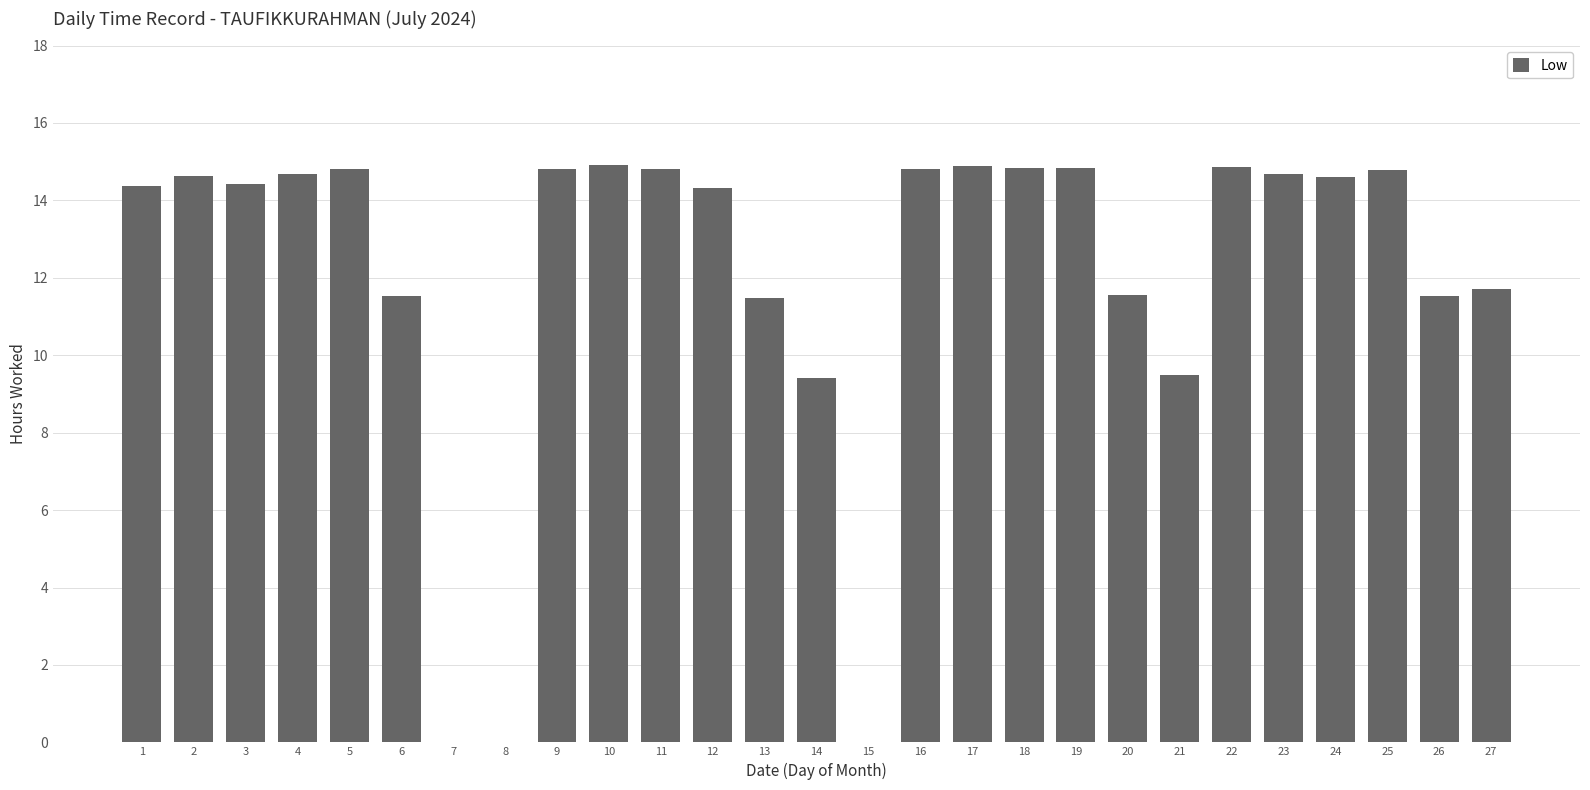

What is the sum of the values at 26 and 14?

20.9